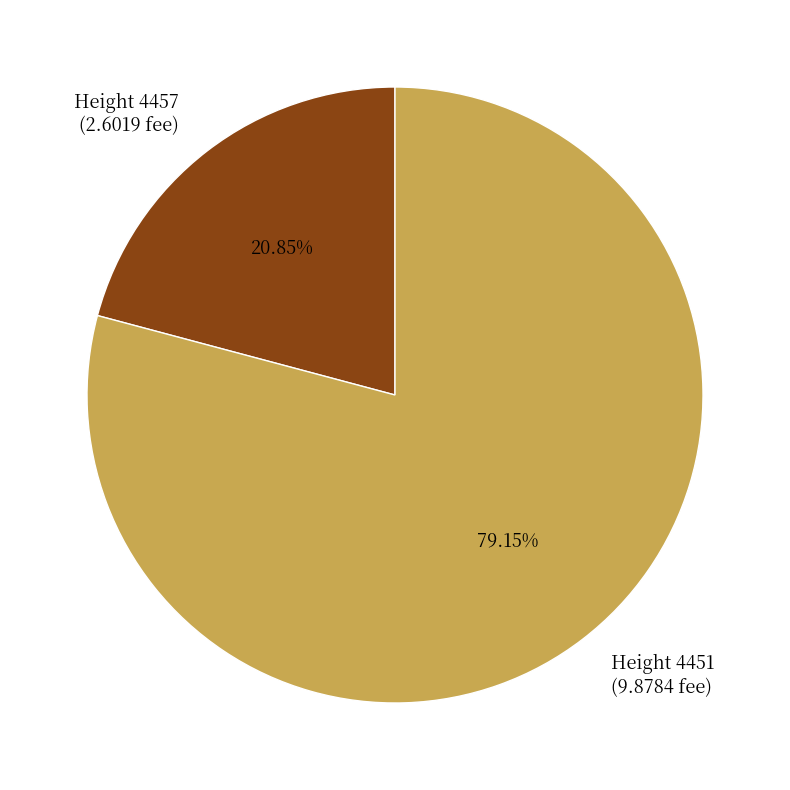

Which has a higher value, Height 4451 (9.8784 fee) or Height 4457 (2.6019 fee)?

Height 4451 (9.8784 fee)